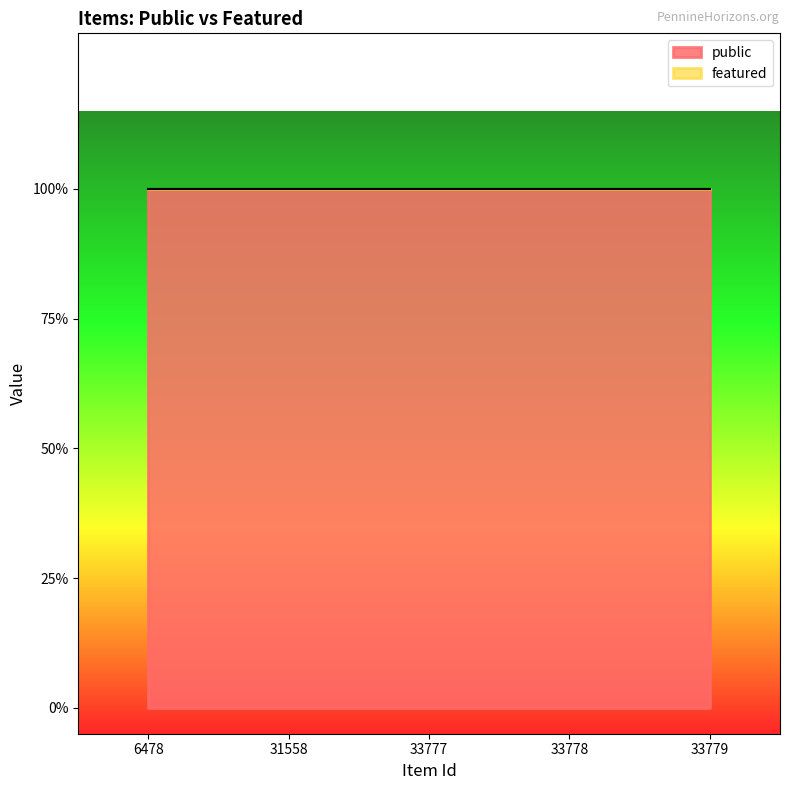

Read the public value at 33779.

1